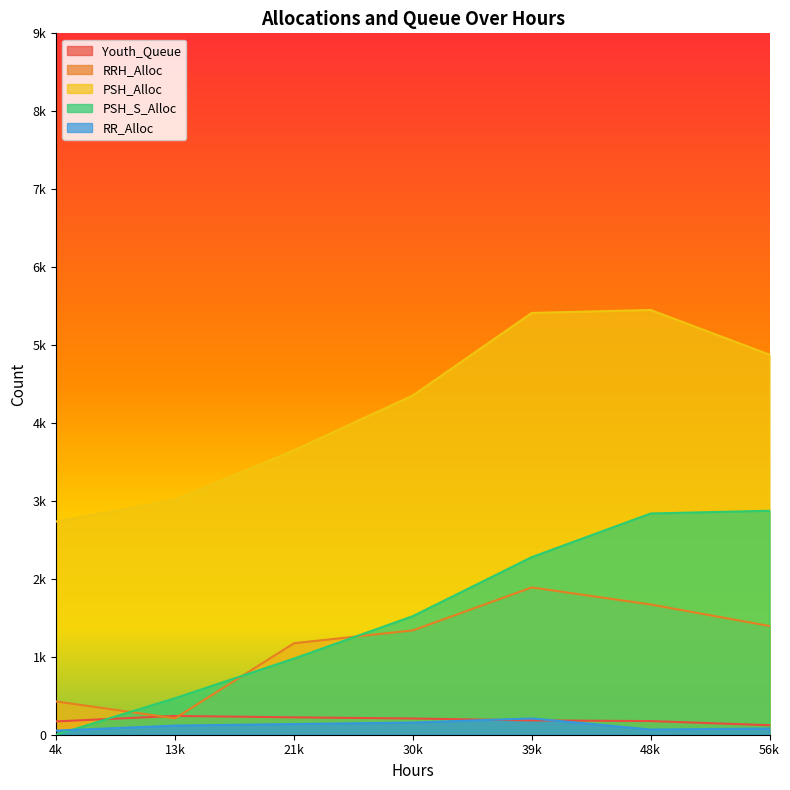

Which series changed the most between 21k and 39k?

PSH_Alloc